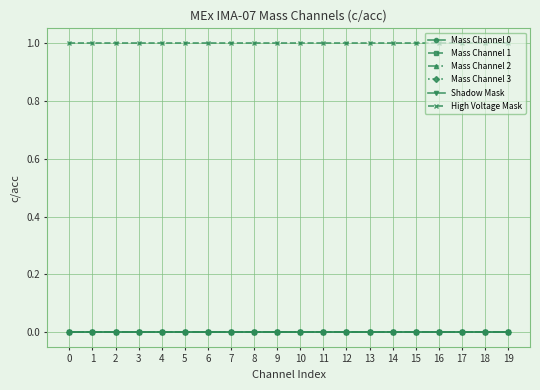

How many lines are shown in the chart?

6